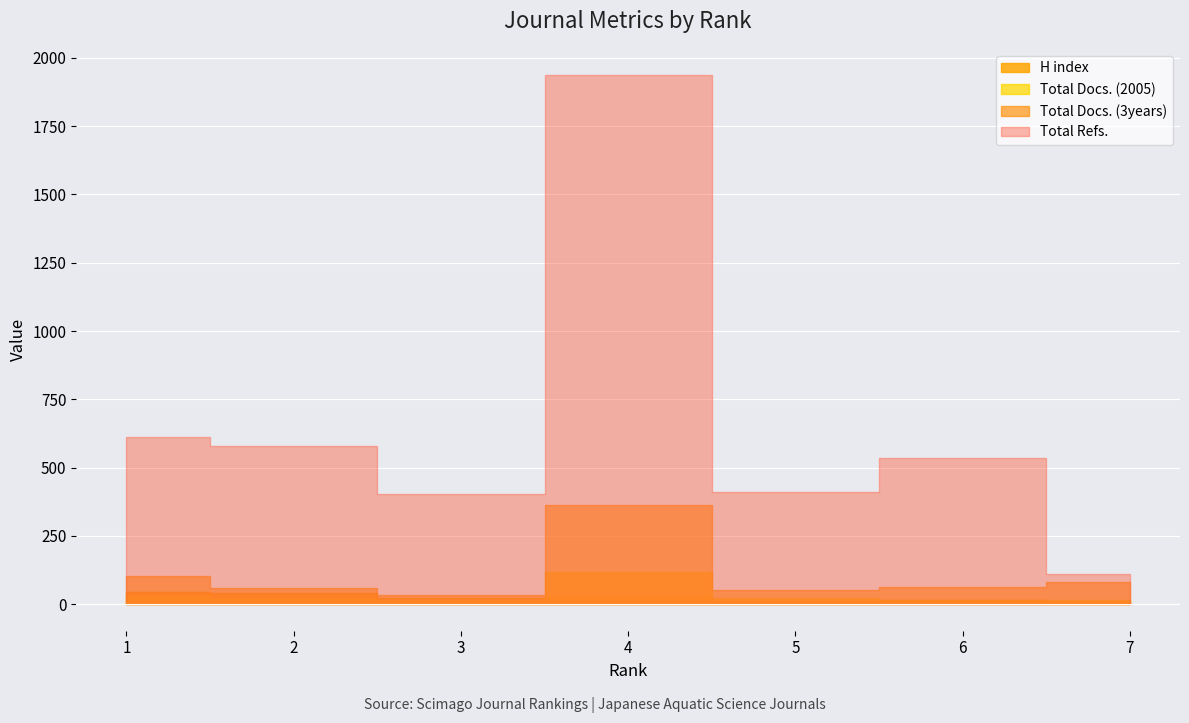

What is the sum of the Total Docs. (2005) values at 3 and 2?

31